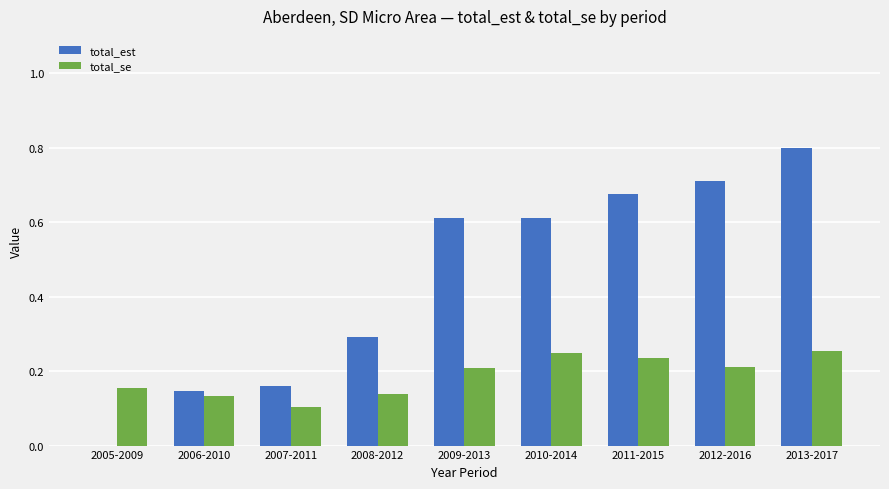

Is it true that total_est equals 0.2 at 2007-2011?

True